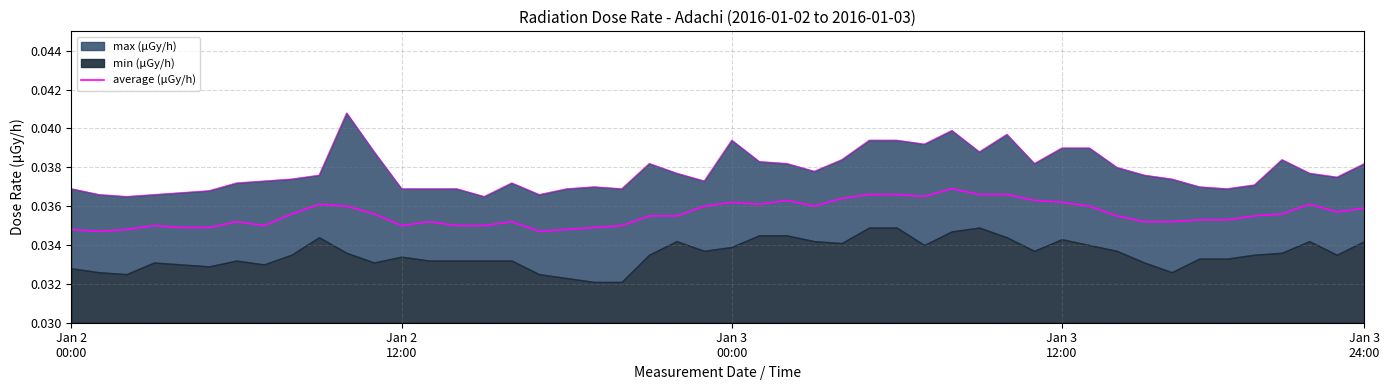

Which series has the largest total across all categories?

max